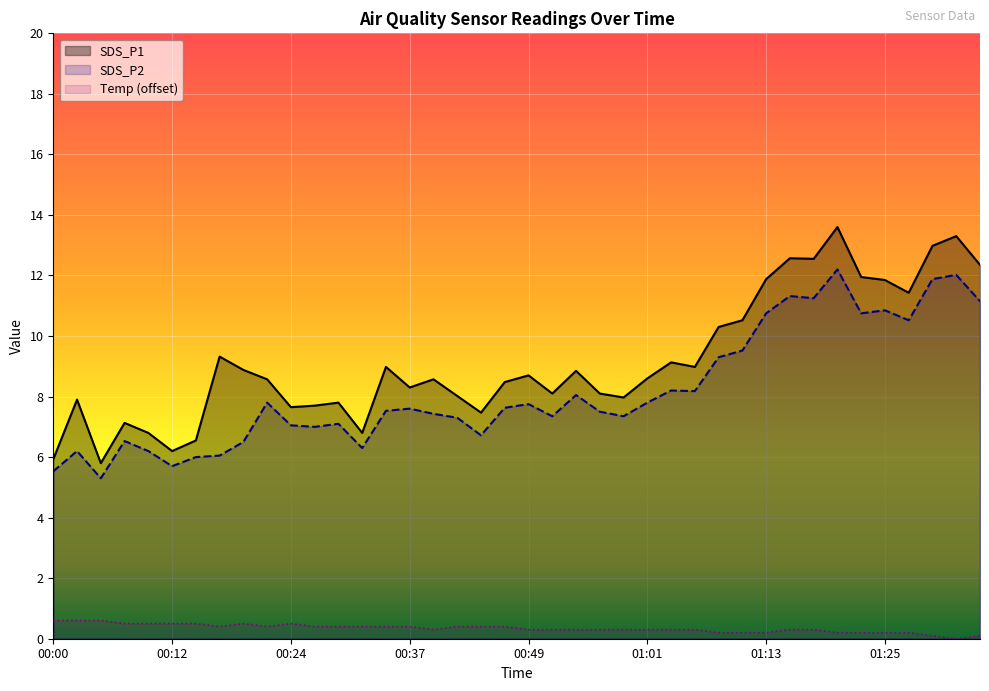

Which series has the widest spread of values?

SDS_P1